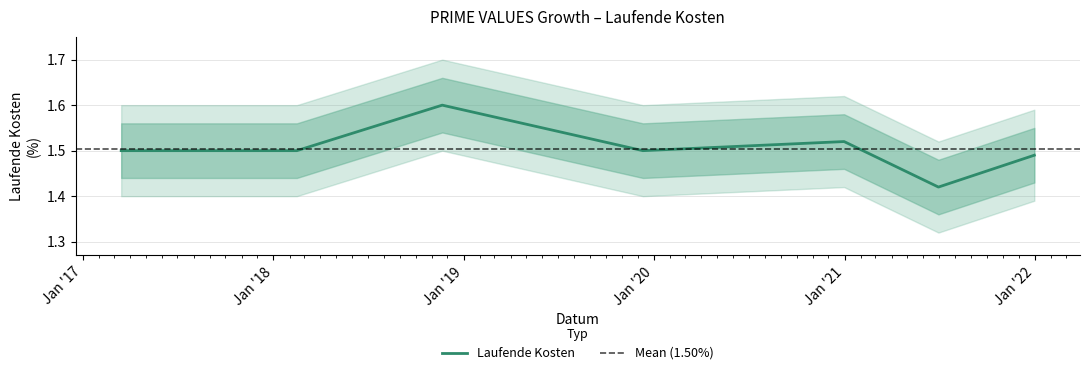

What is the greatest value displayed?

1.6